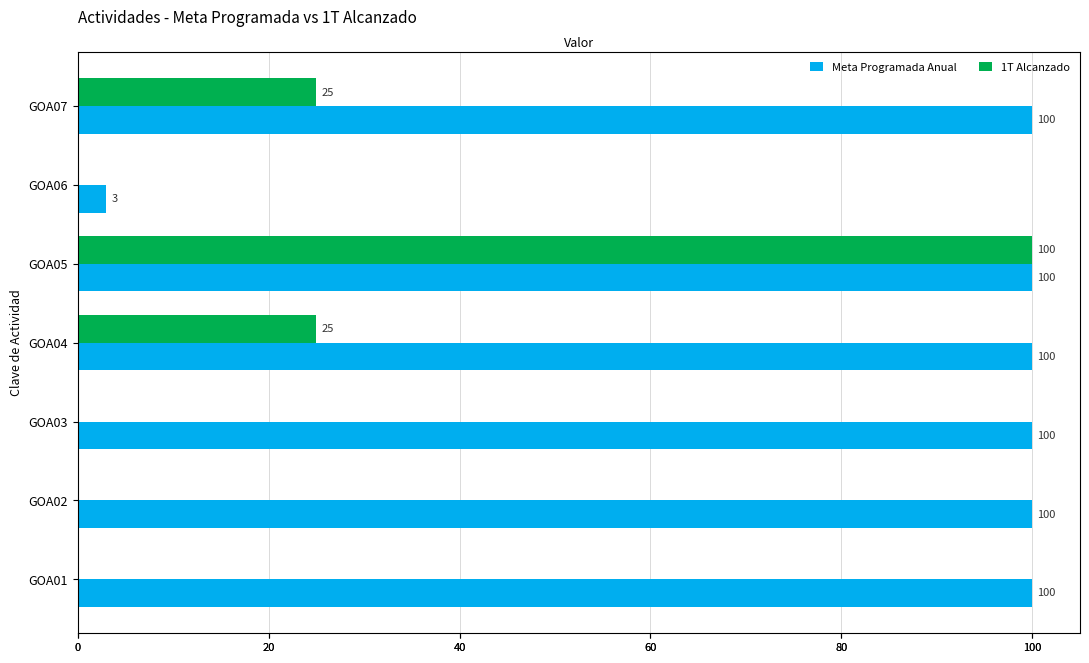

Which series has the largest total across all categories?

Meta Programada Anual